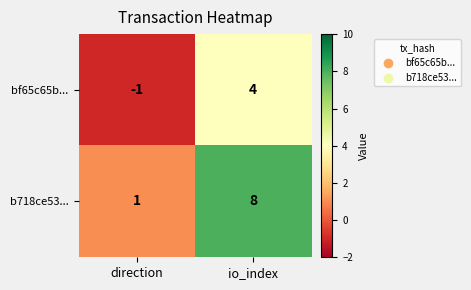

Reading left to right, what are all the values shown in this chart?

bf65c65b...: direction=-1	io_index=4
b718ce53...: direction=1	io_index=8